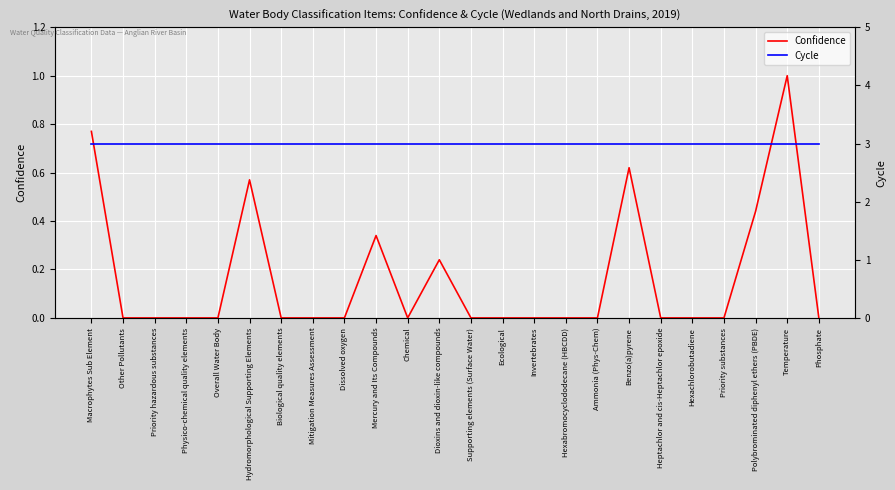

At how many categories does at least one series exceed 0?

24